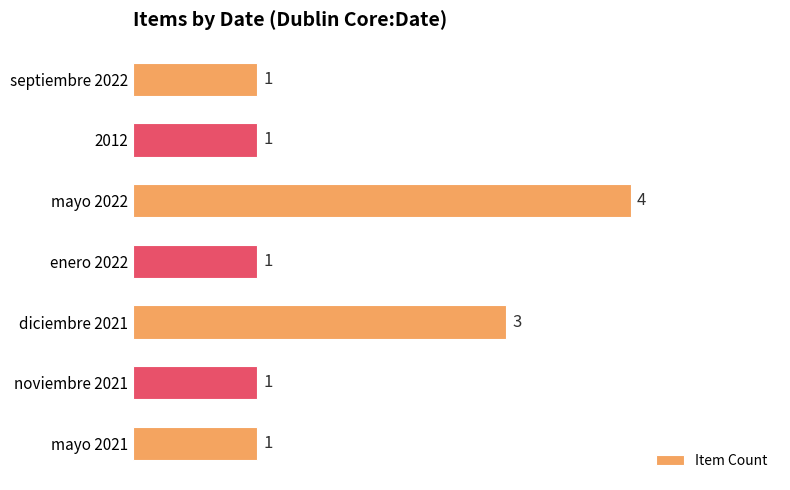

Are the bars horizontal?

Yes